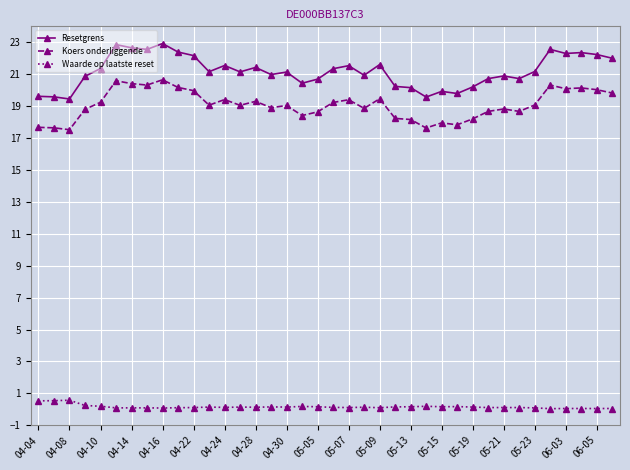

List the series in order of their peak value, highest first.

Resetgrens, Koers onderliggende, Waarde op laatste reset